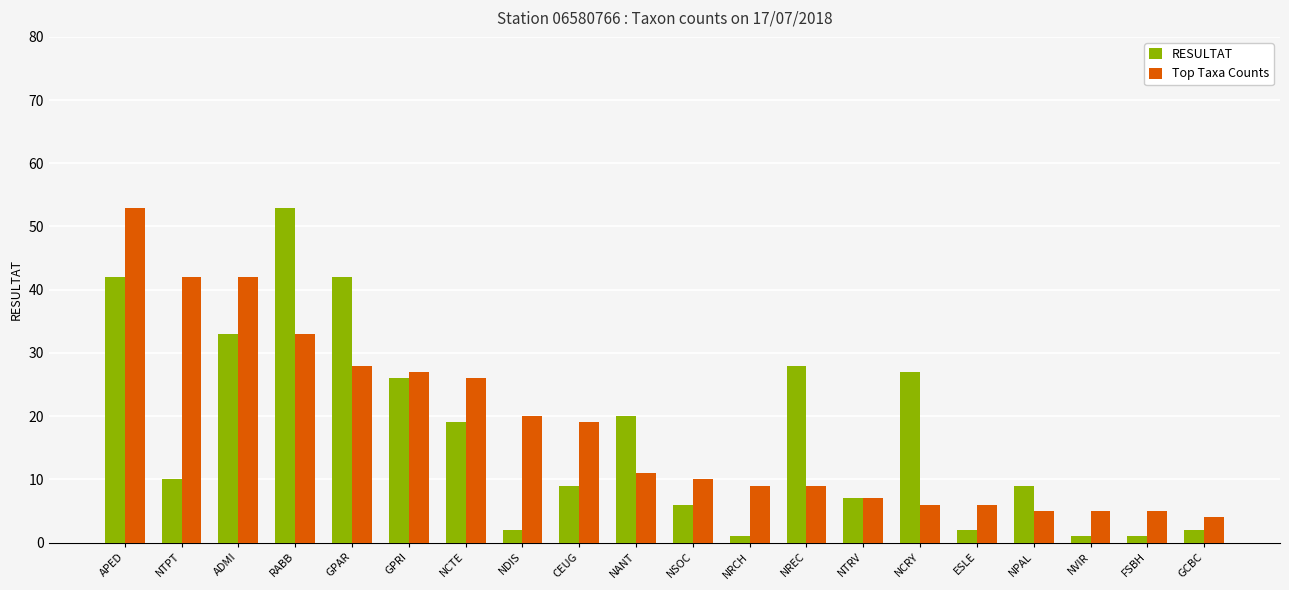

Reading right to left, list all the values displayed in this chart.

RESULTAT: 2	1	1	9	2	27	7	28	1	6	20	9	2	19	26	42	53	33	10	42
Top Taxa Counts: 4	5	5	5	6	6	7	9	9	10	11	19	20	26	27	28	33	42	42	53